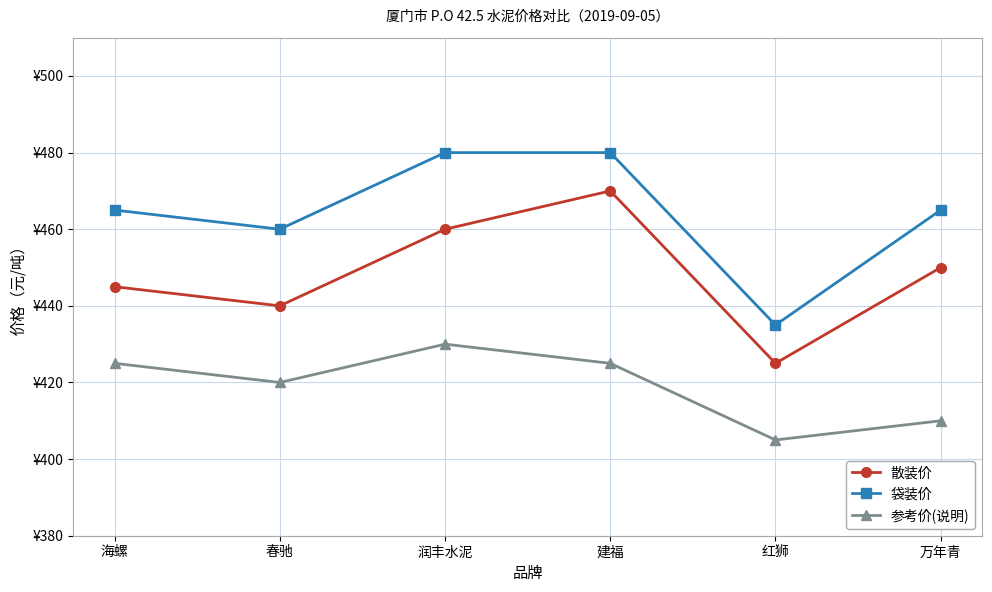

What is the label of the 5th point from the left?

红狮